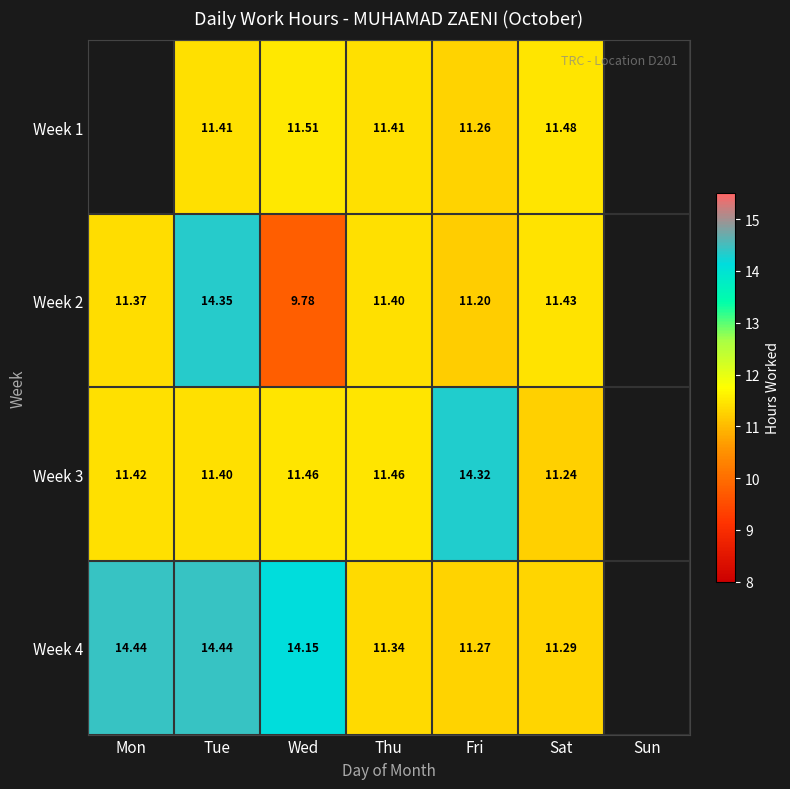

Is the value of Week 2 at Fri greater than the value of Week 1 at Tue?

No